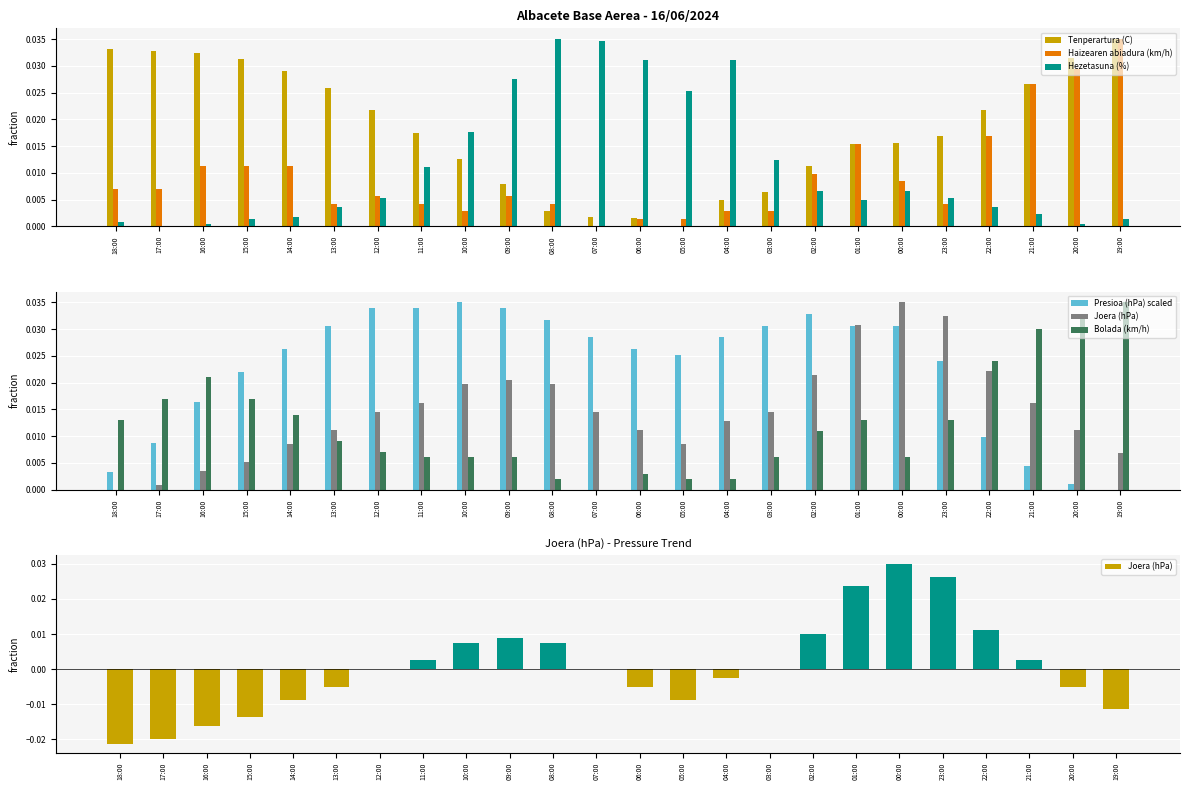

List the labels in order of Haizearen abiadura (km/h) value, smallest first.

07:00, 06:00, 05:00, 10:00, 04:00, 03:00, 13:00, 11:00, 08:00, 23:00, 12:00, 09:00, 18:00, 17:00, 00:00, 02:00, 16:00, 15:00, 14:00, 01:00, 22:00, 21:00, 20:00, 19:00